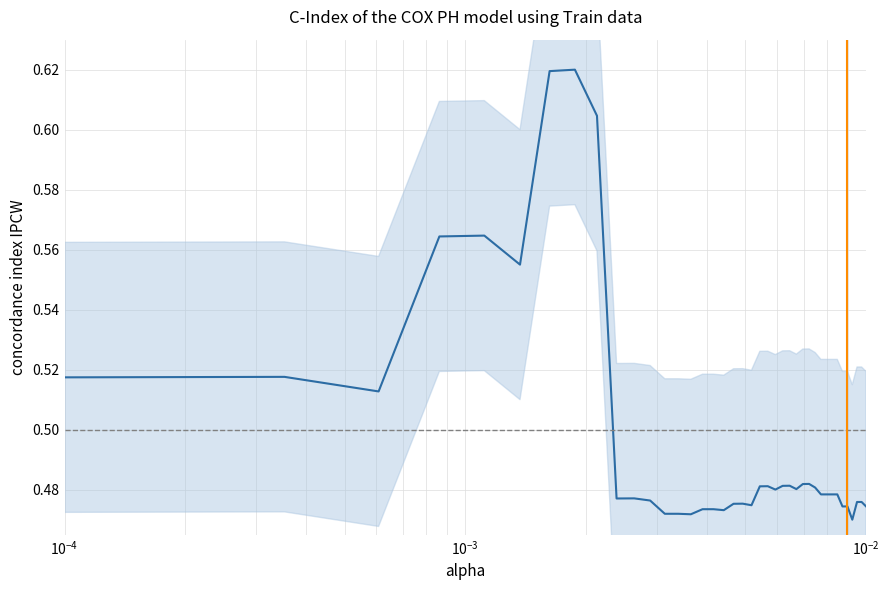

How many points are higher than both their immediate neighbors (excluding endpoints)?

8